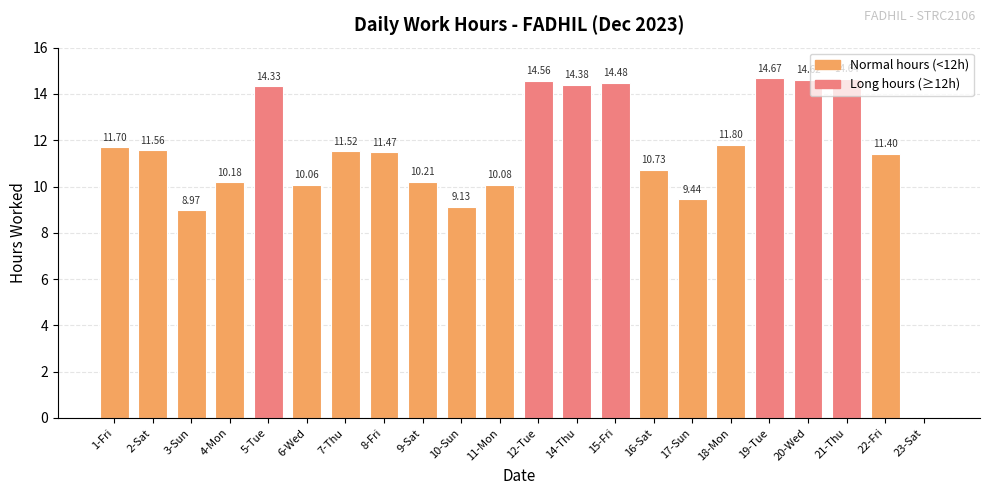

Between 21-Thu and 15-Fri, which is larger?

21-Thu